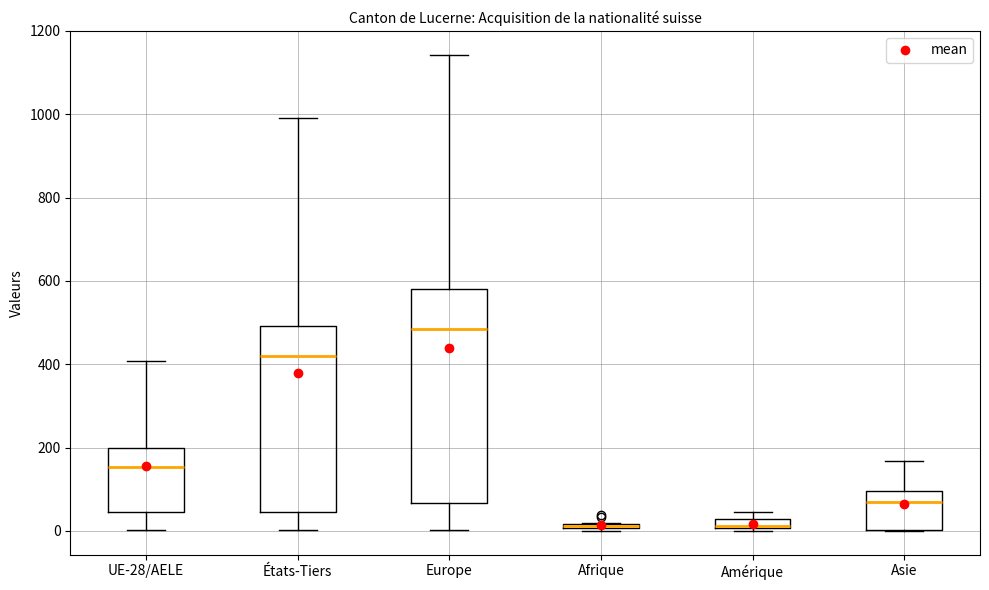

Which box is the tallest, from its lower edge to its upper edge?

Europe